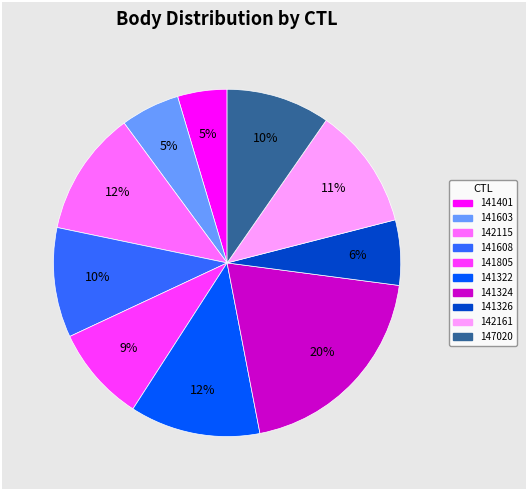

Which slice is the largest?

141324